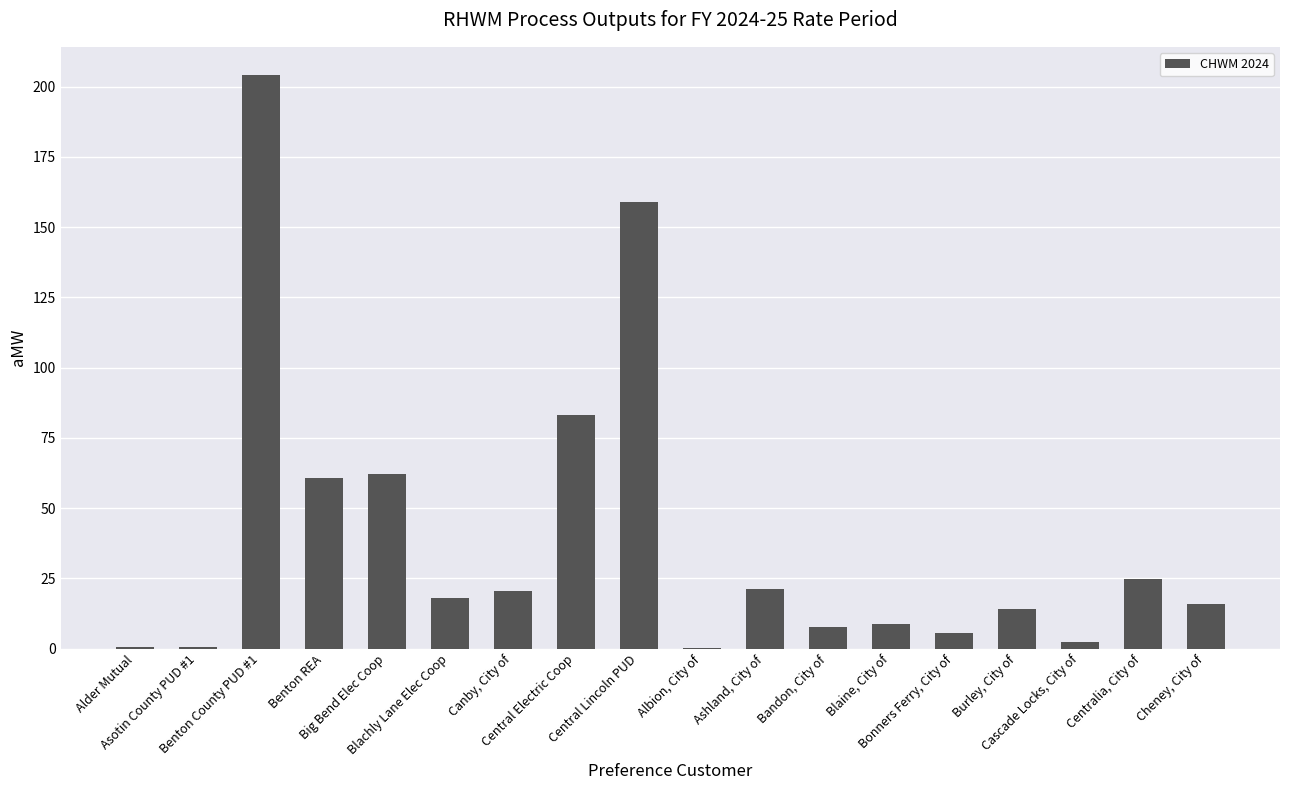

What is the maximum value shown in the chart?

203.9